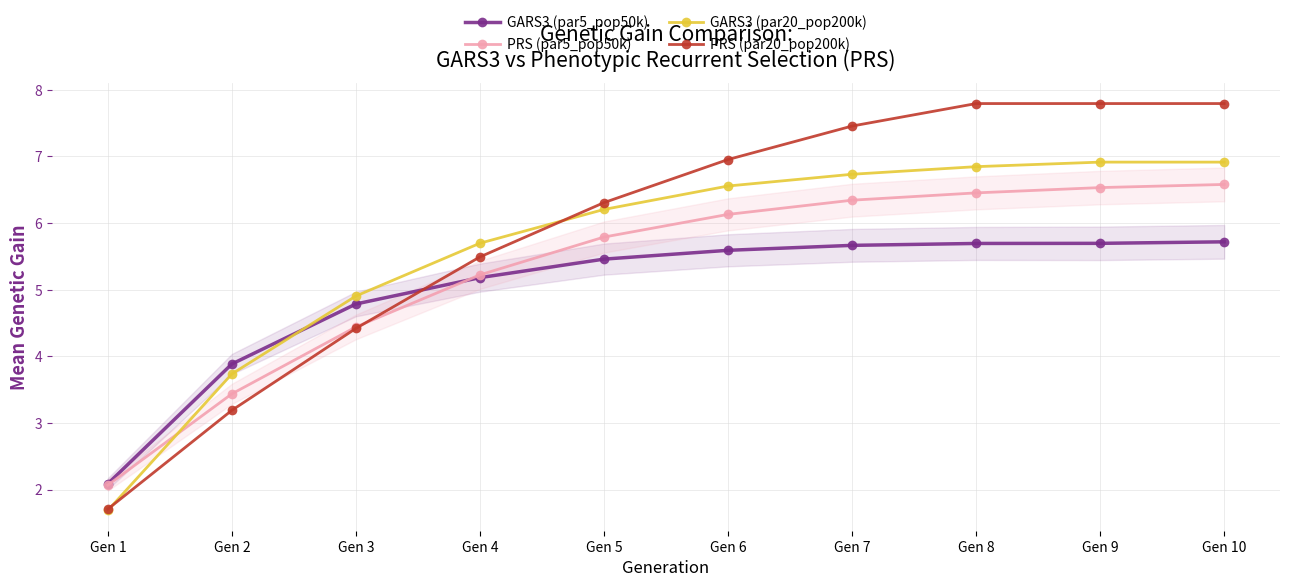

At which category does the chart reach its peak across all series?

Gen 8